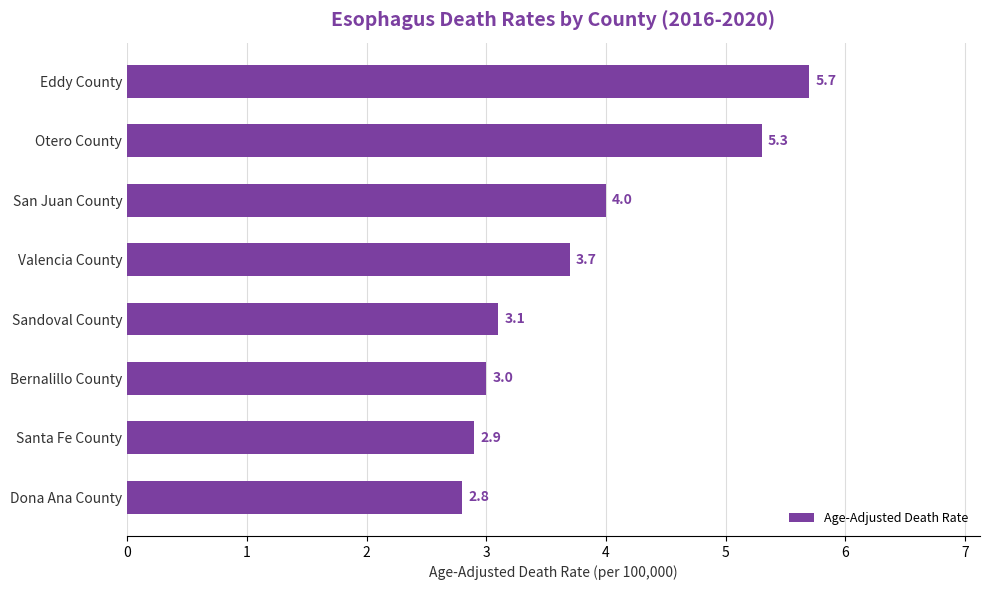

List the labels in order of value, smallest first.

Dona Ana County, Santa Fe County, Bernalillo County, Sandoval County, Valencia County, San Juan County, Otero County, Eddy County